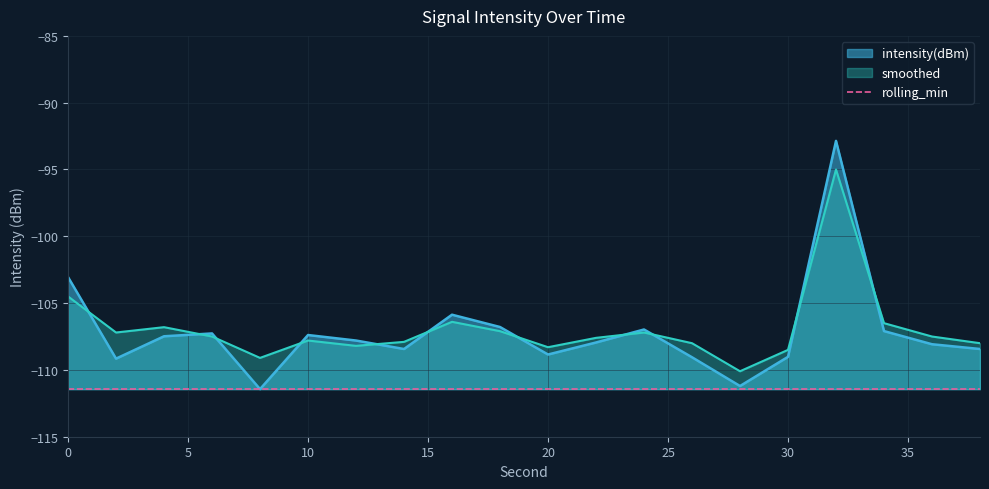

What is the highest value of the smoothed series?

-95.0